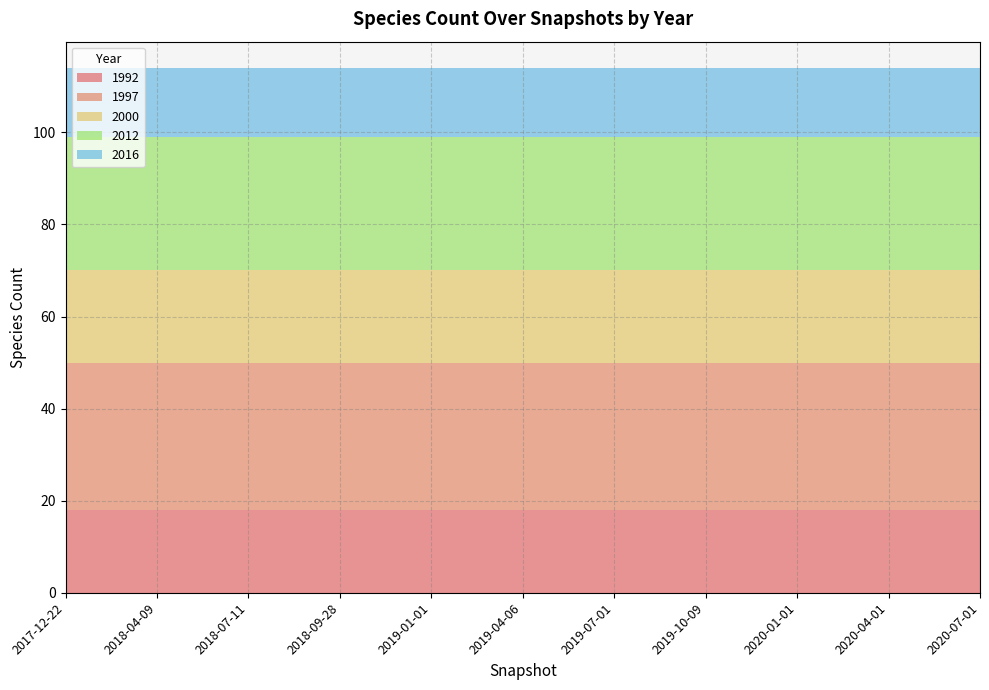

Reading right to left, extract all data points from this chart.

1992: 18	18	18	18	18	18	18	18	18	18	18
1997: 32	32	32	32	32	32	32	32	32	32	32
2000: 20	20	20	20	20	20	20	20	20	20	20
2012: 29	29	29	29	29	29	29	29	29	29	29
2016: 15	15	15	15	15	15	15	15	15	15	15